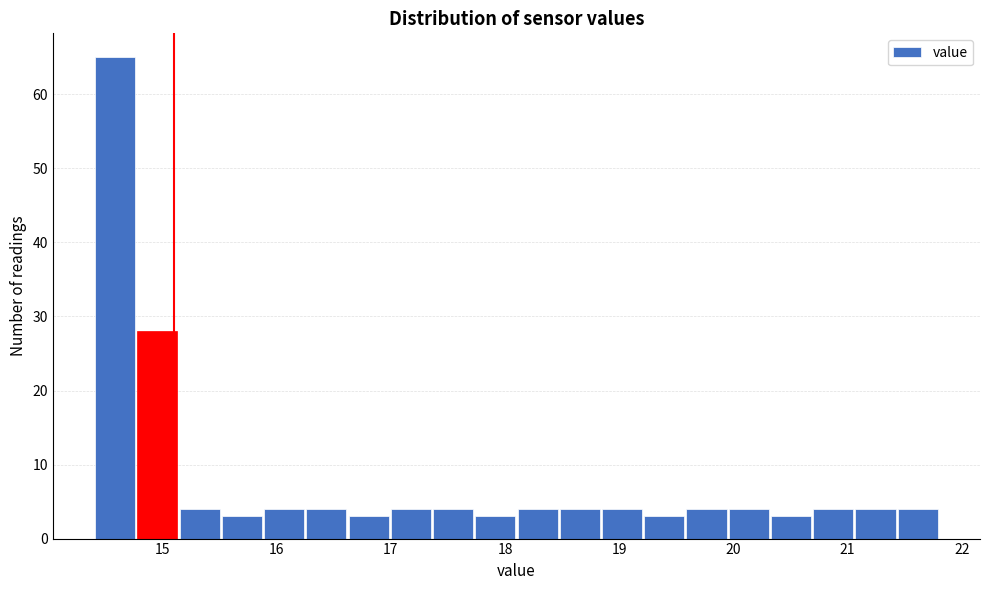

Around what value on the x-axis is the tallest bar? Give the approximate position of its centre, as read against the axis.

14.6